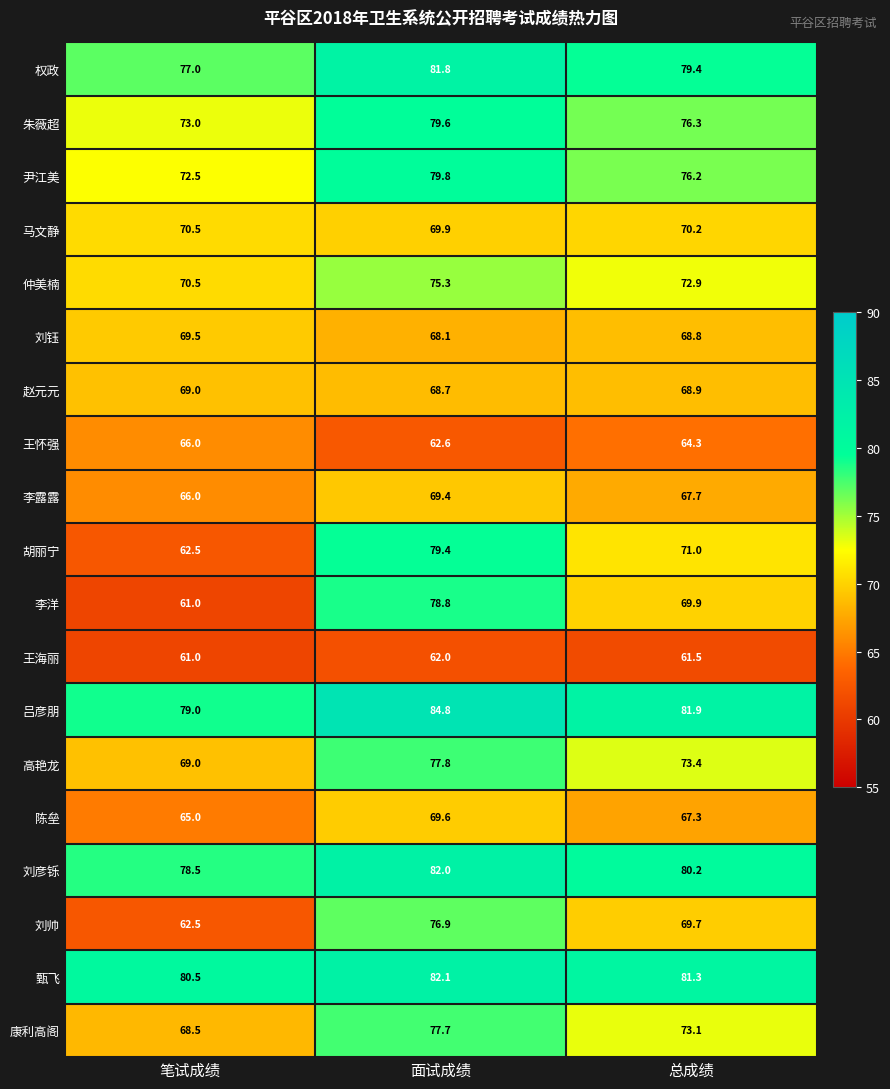

Rank the series at 面试成绩 from lowest to highest value.

王海丽, 王怀强, 刘钰, 赵元元, 李露露, 陈垒, 马文静, 仲美楠, 刘帅, 康利高阁, 高艳龙, 李洋, 胡丽宁, 朱薇超, 尹江美, 权政, 刘彦铄, 甄飞, 吕彦朋